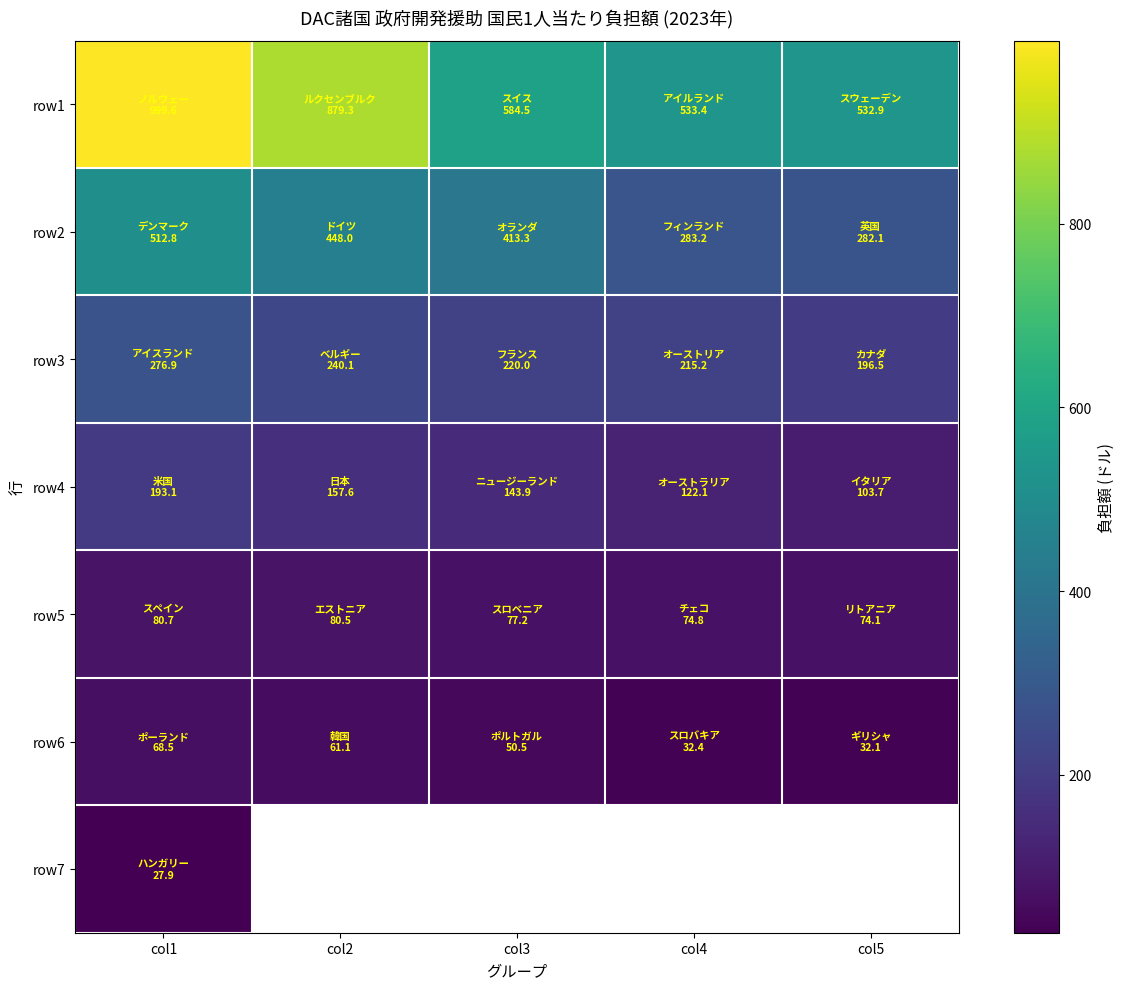

What is the difference between the row6 values at col1 and col2?

7.4